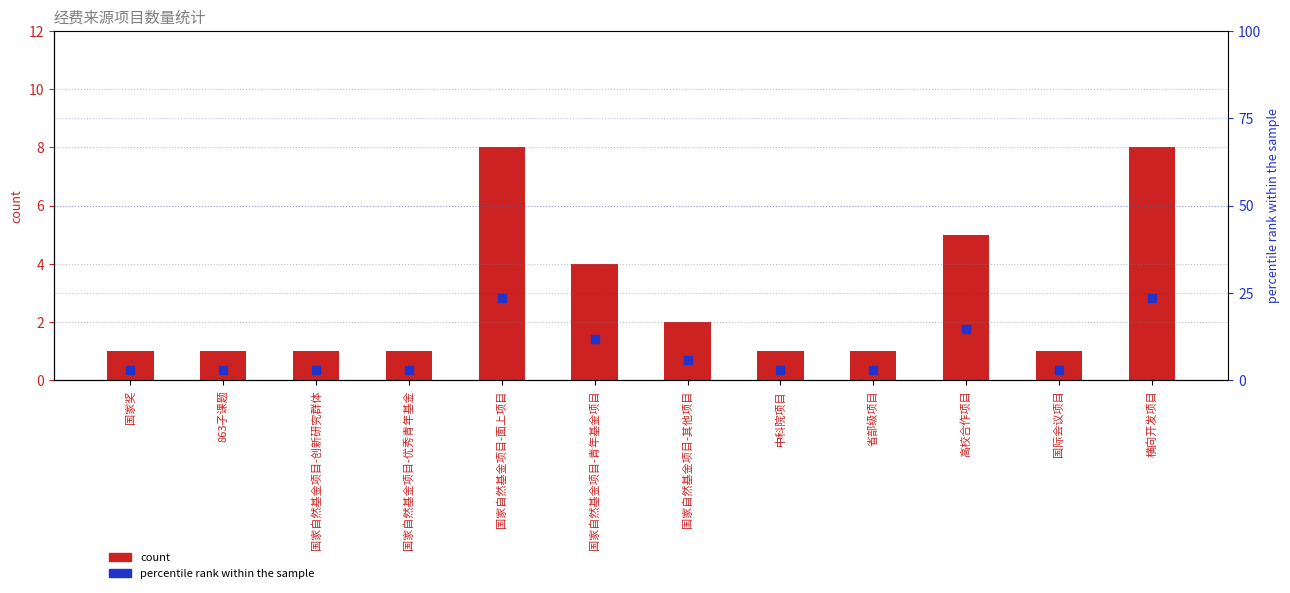

At which category is the sum across all series the highest?

国家自然基金项目-面上项目